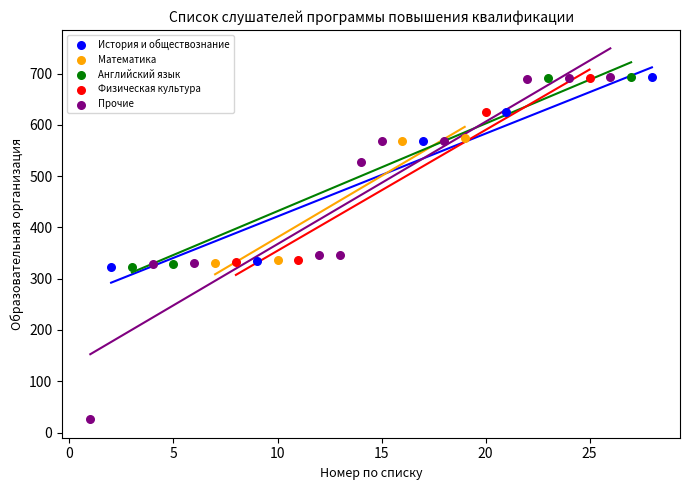

Which series has the widest spread of Y values?

Прочие